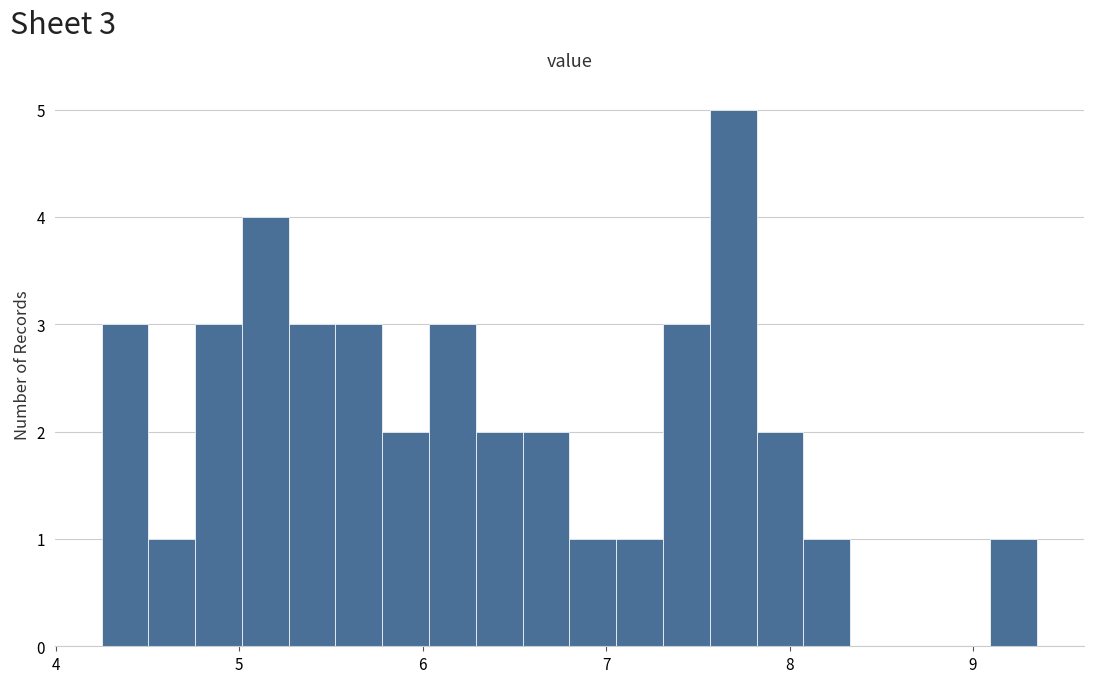

Read against the x-axis, roughly where is the centre of the tallest bar?

7.7